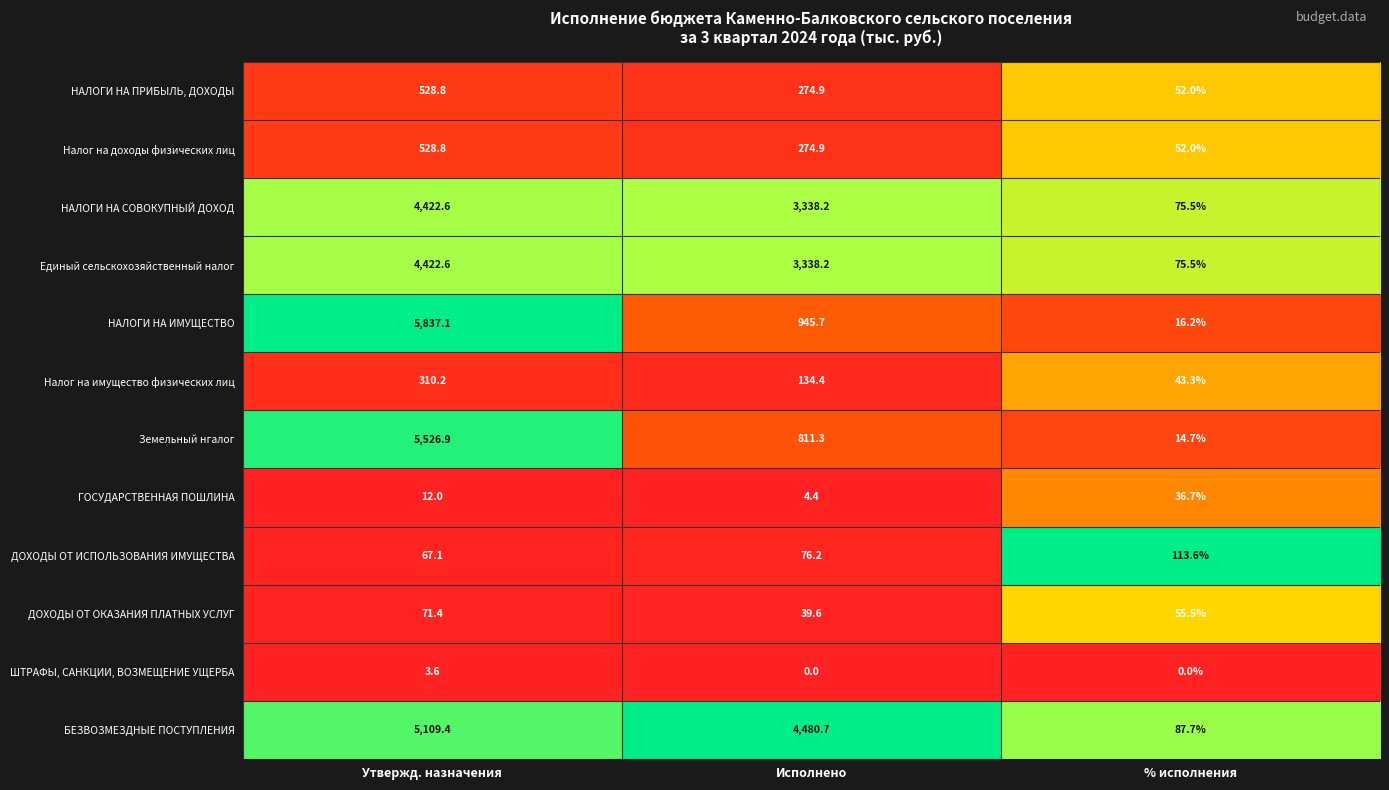

Which series has the widest spread of values?

НАЛОГИ НА ИМУЩЕСТВО